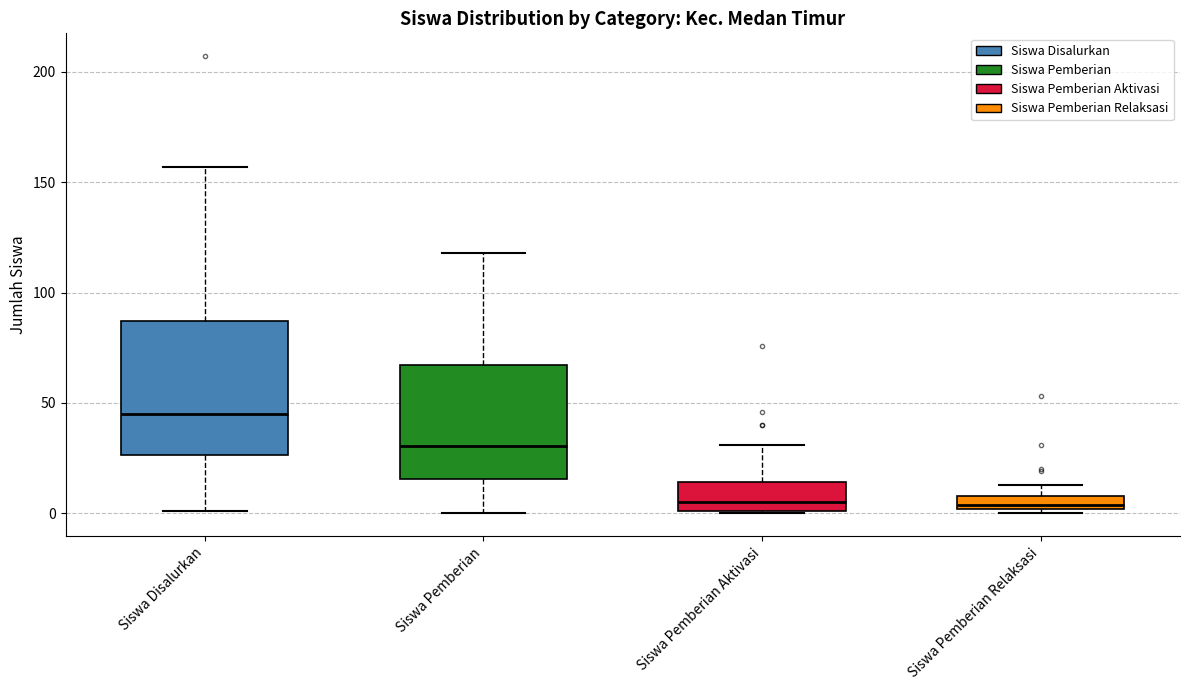

Comparing the boxes themselves (not the whiskers), which one is the tallest?

Siswa Disalurkan